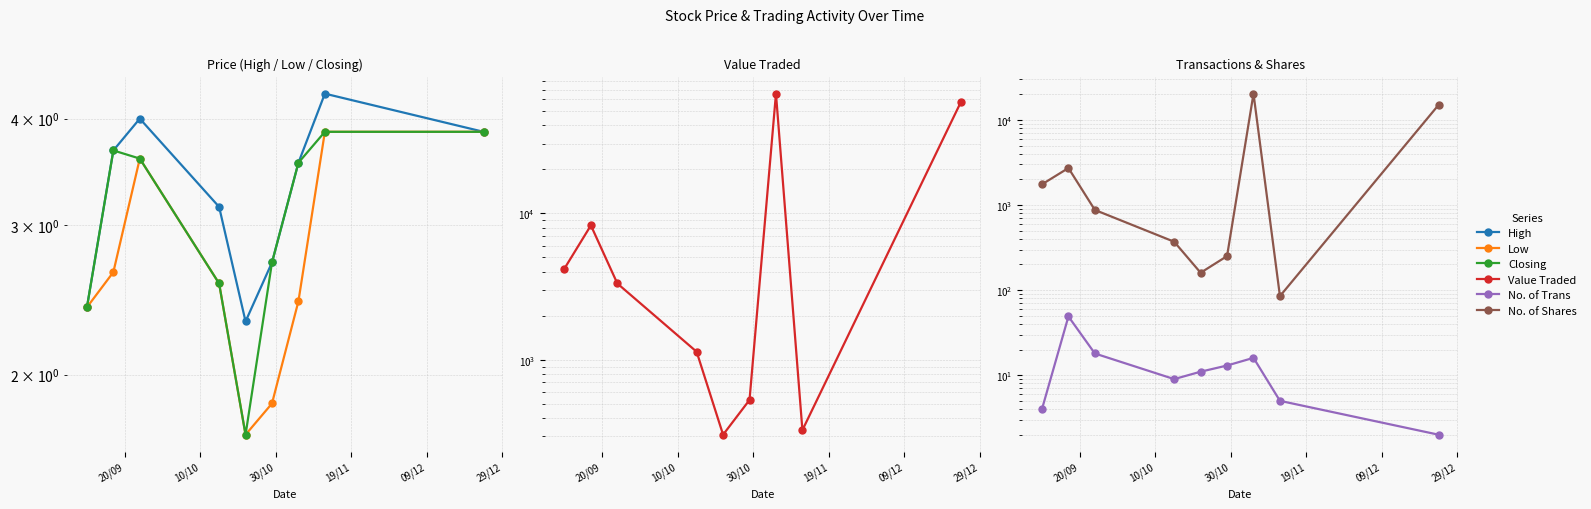

The value of Closing at 20/09 is 3.7. True or false?

True